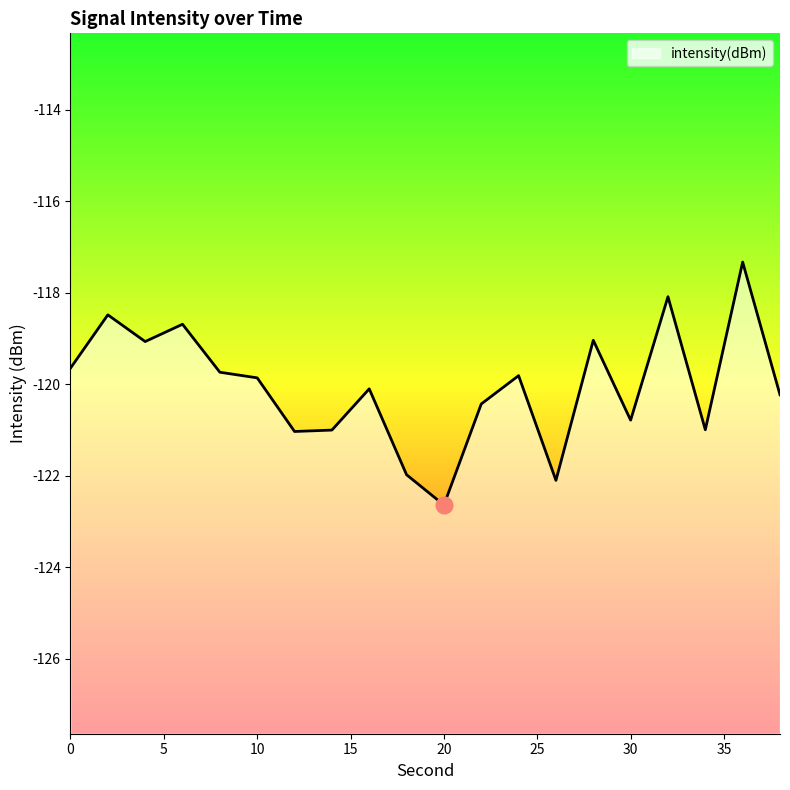

Reading left to right, what are all the values shown in this chart?

0=-119.6	2=-118.5	4=-119.1	6=-118.7	8=-119.7	10=-119.9	12=-121.0	14=-121.0	16=-120.1	18=-122.0	20=-122.6	22=-120.4	24=-119.8	26=-122.1	28=-119.0	30=-120.8	32=-118.1	34=-121.0	36=-117.3	38=-120.2